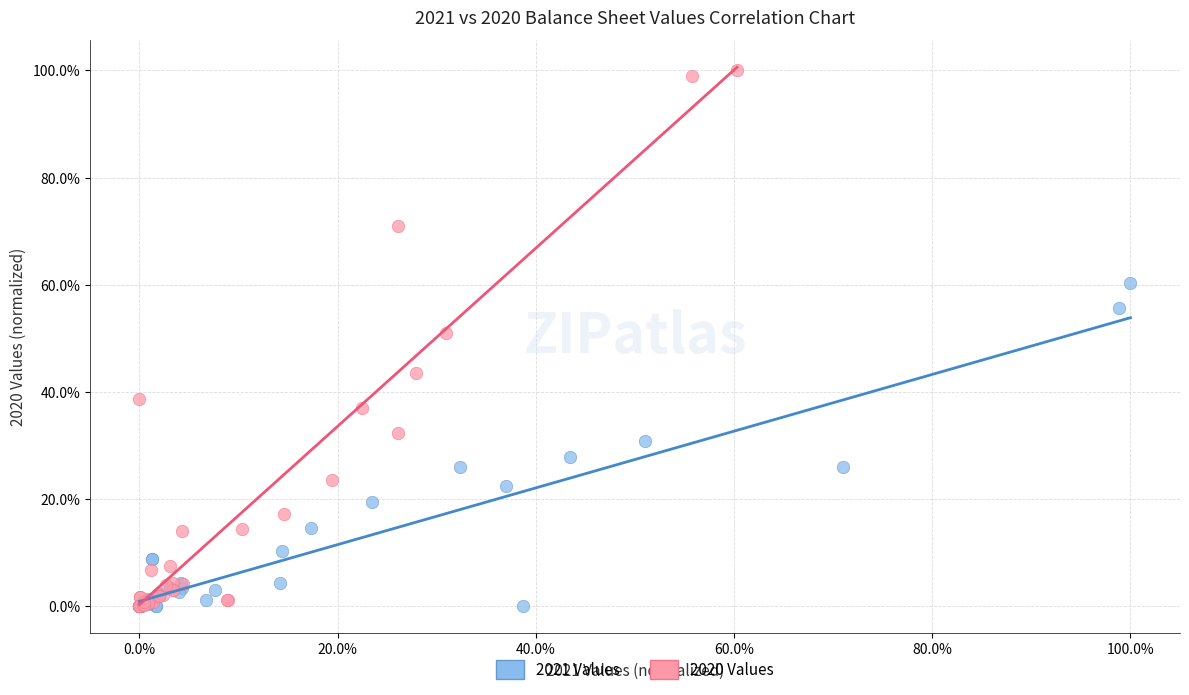

Which series has the widest spread of Y values?

2020 Values